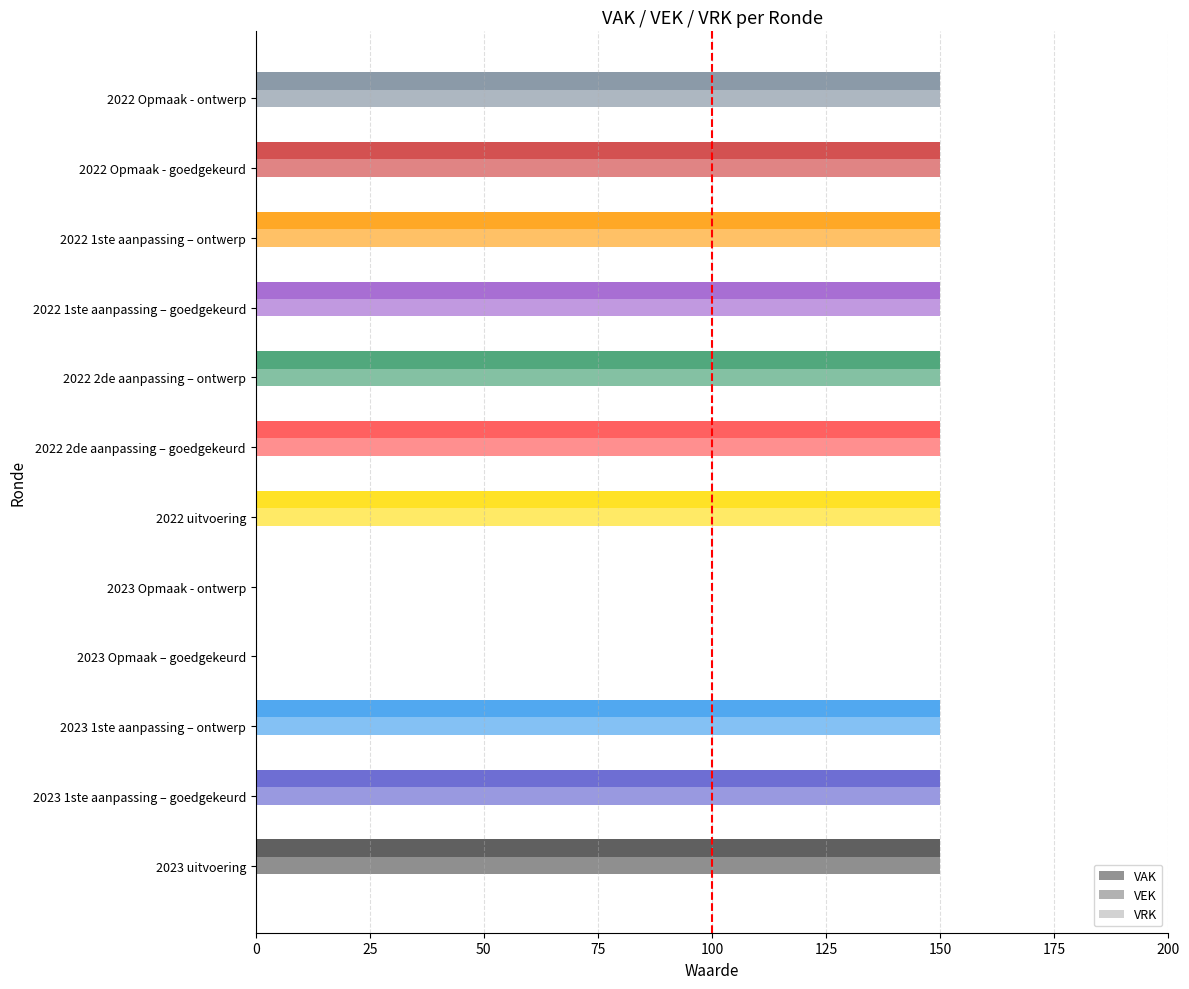

How many values are between 0 and 1?

2